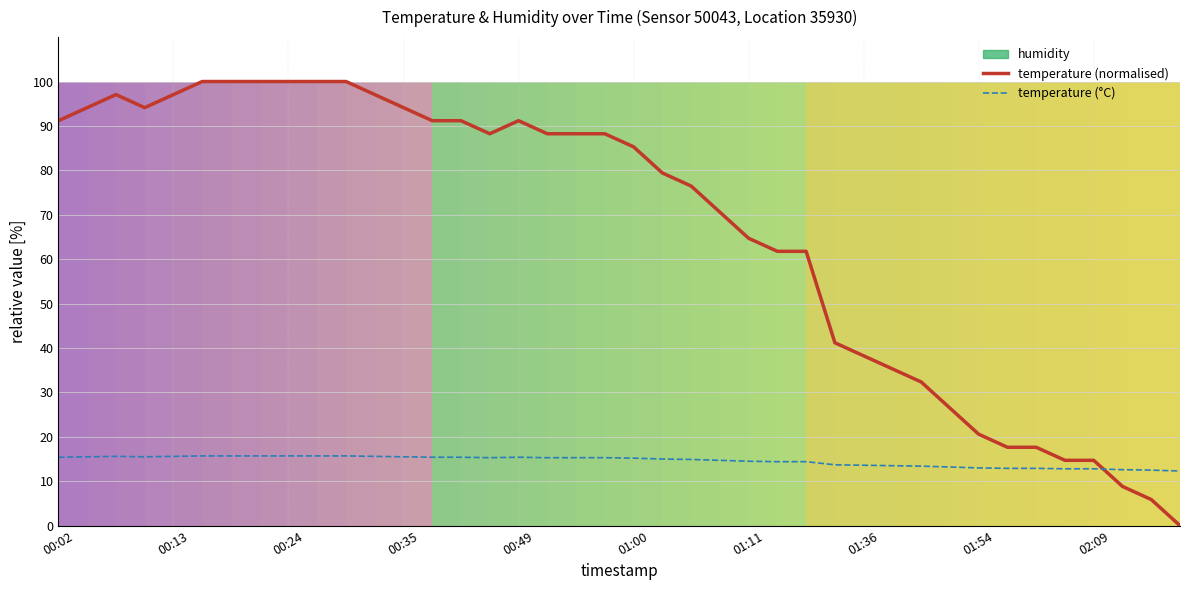

True or false: temperature (°C) and temperature (normalised) cross at least once.

True